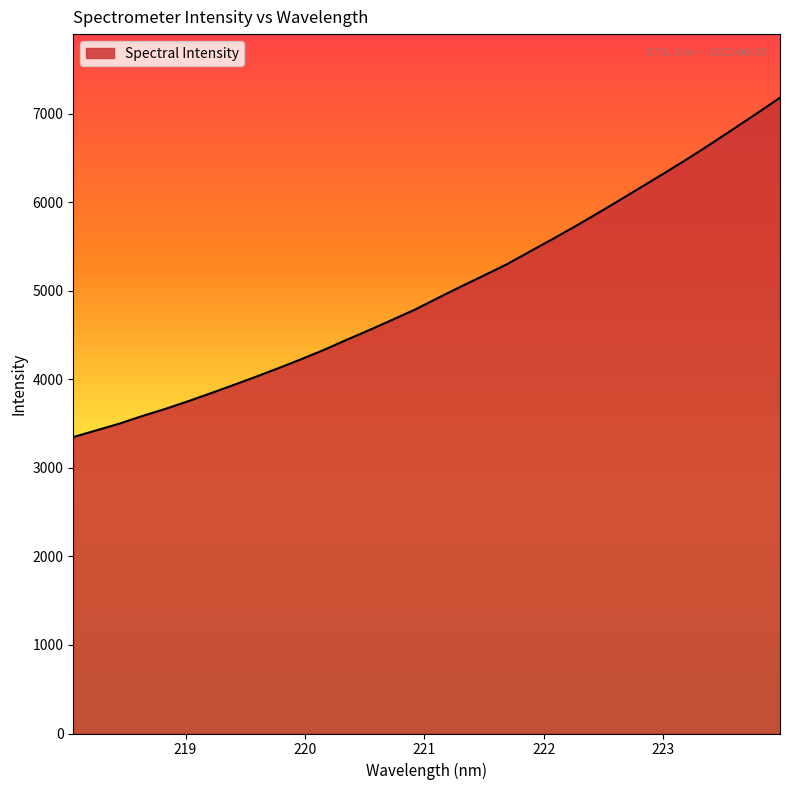

What is the greatest value displayed?

7181.2